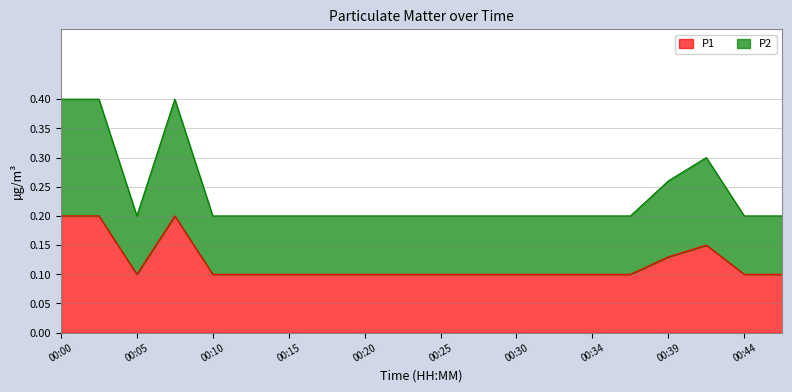

Which series has the largest range (max minus min)?

P2